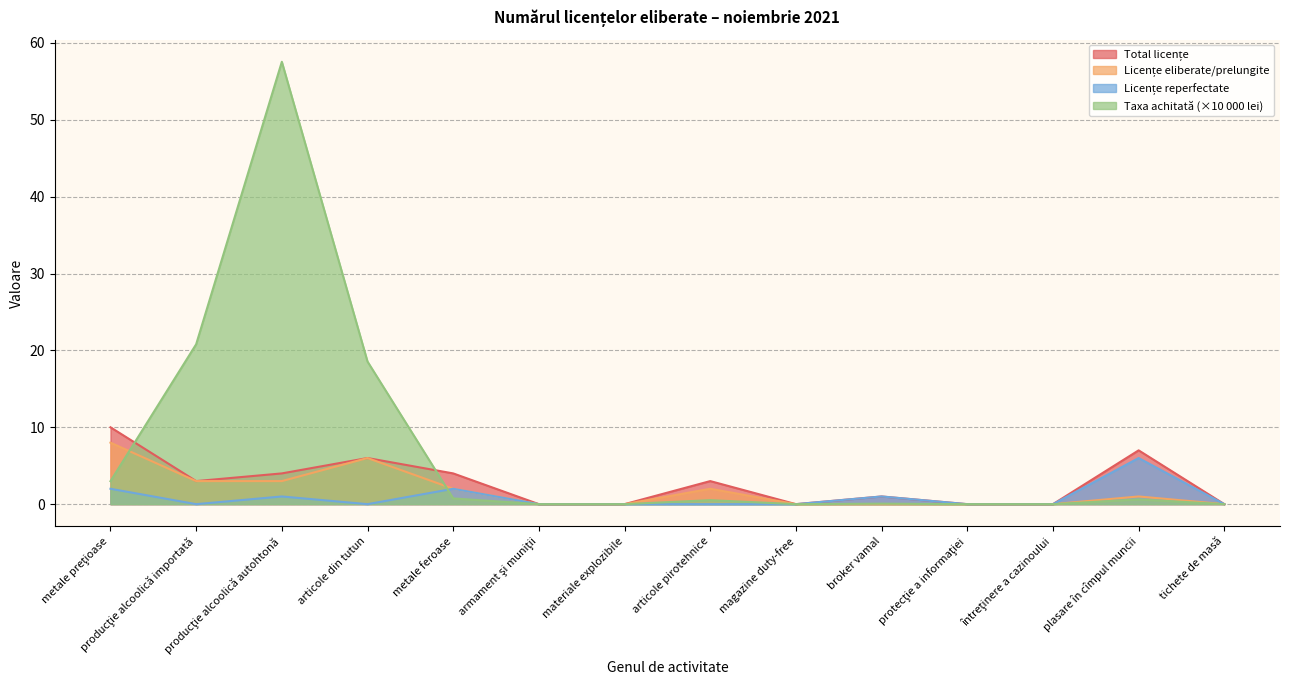

Which series has the largest range (max minus min)?

Taxa achitată (×10 000 lei)